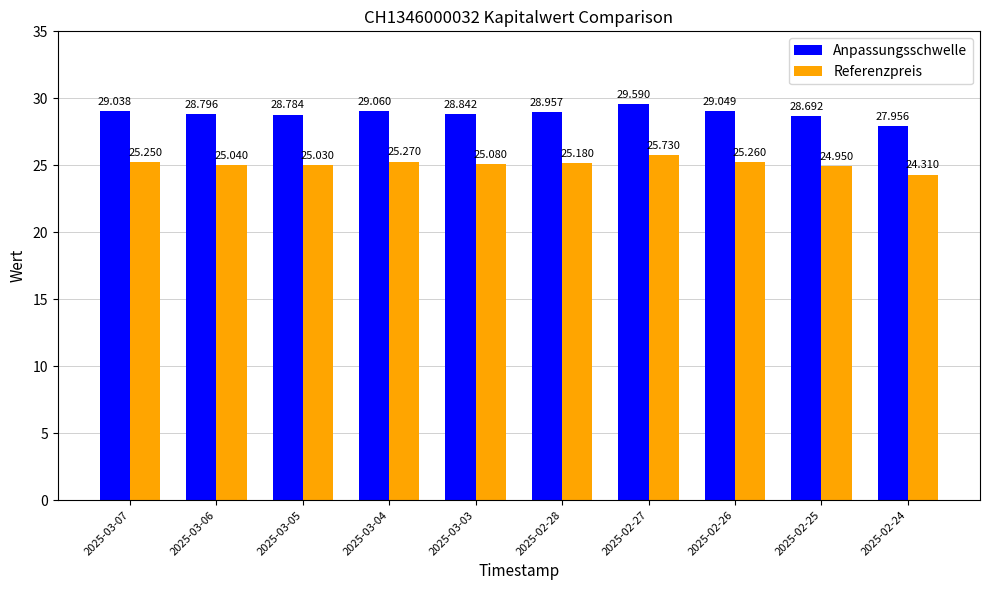

What are all the series names shown in the legend?

Anpassungsschwelle, Referenzpreis